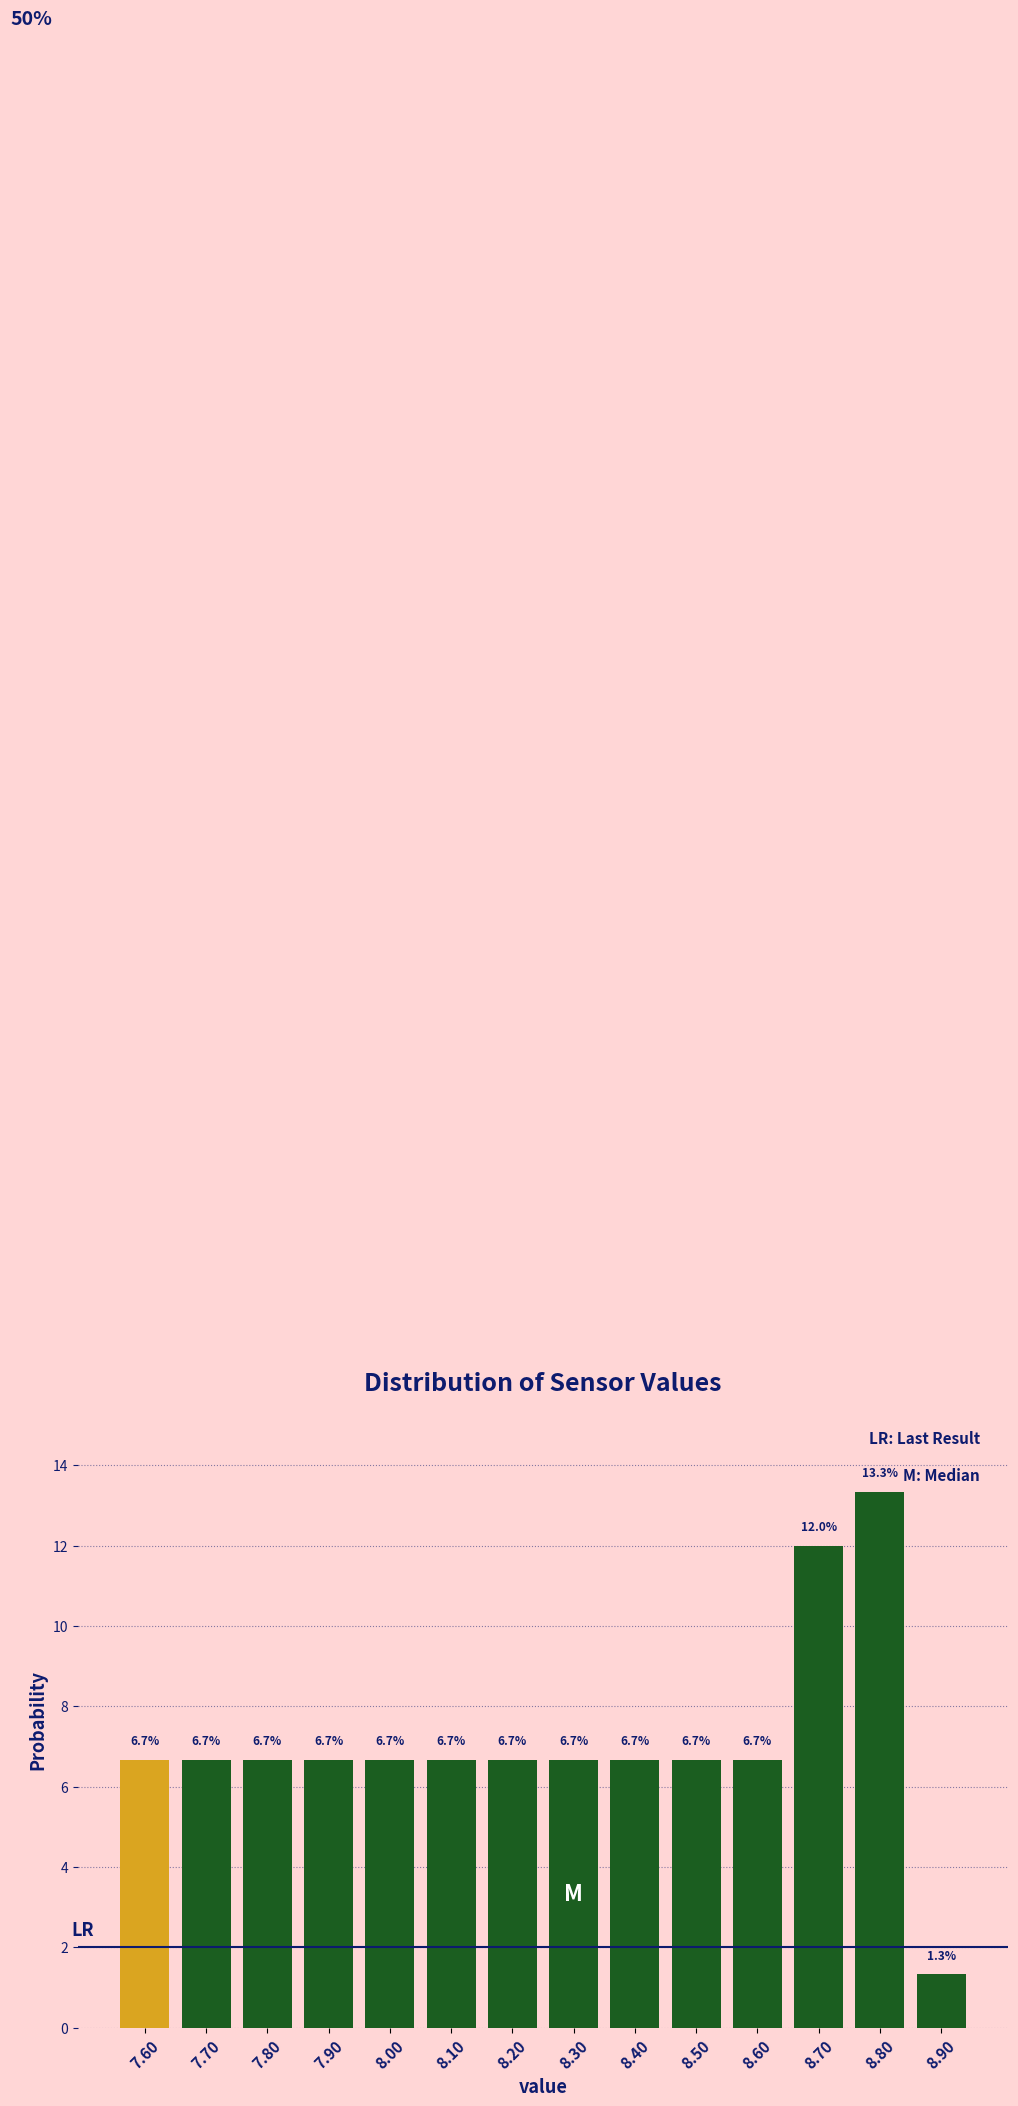

Reading left to right, list all the values displayed in this chart.

6.7	6.7	6.7	6.7	6.7	6.7	6.7	6.7	6.7	6.7	6.7	12.0	13.3	1.3